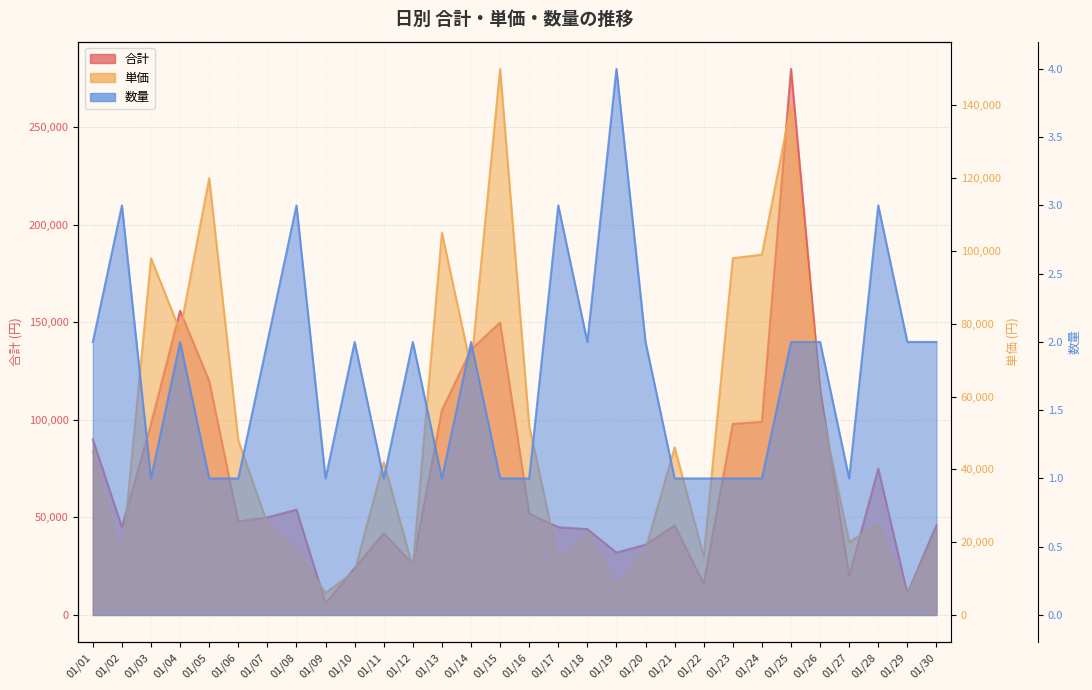

How many data points in 合計 (line) are less than 50000?

15